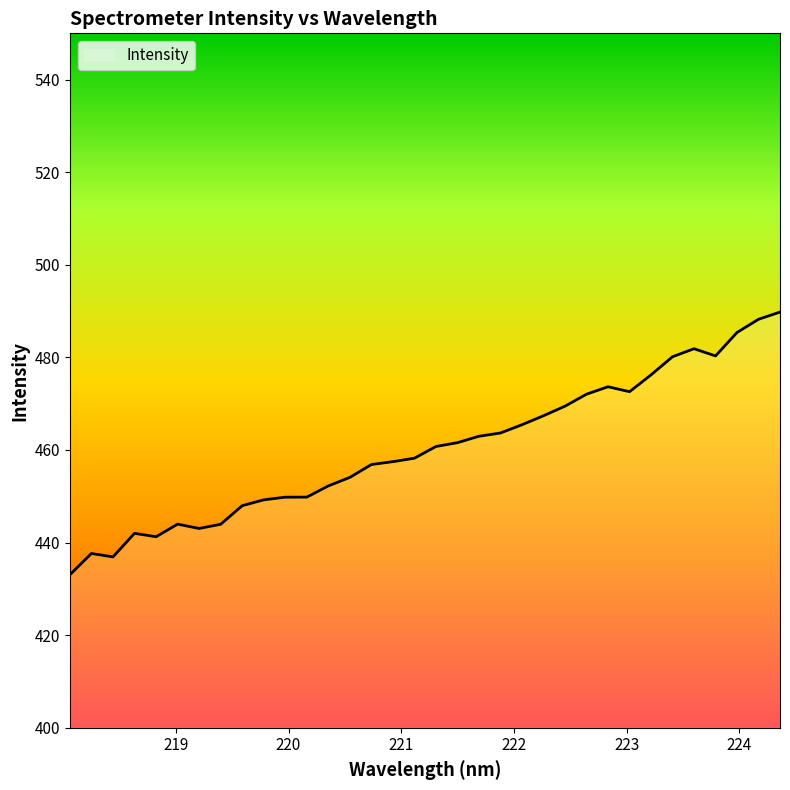

Does the chart display data point markers on the line(s)?

No